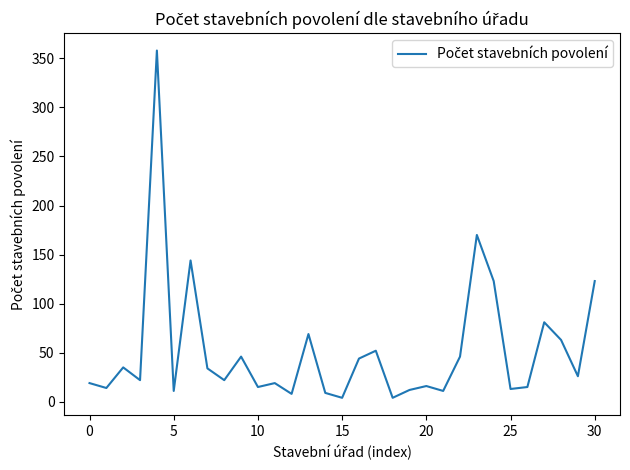

What is the greatest value displayed?

358